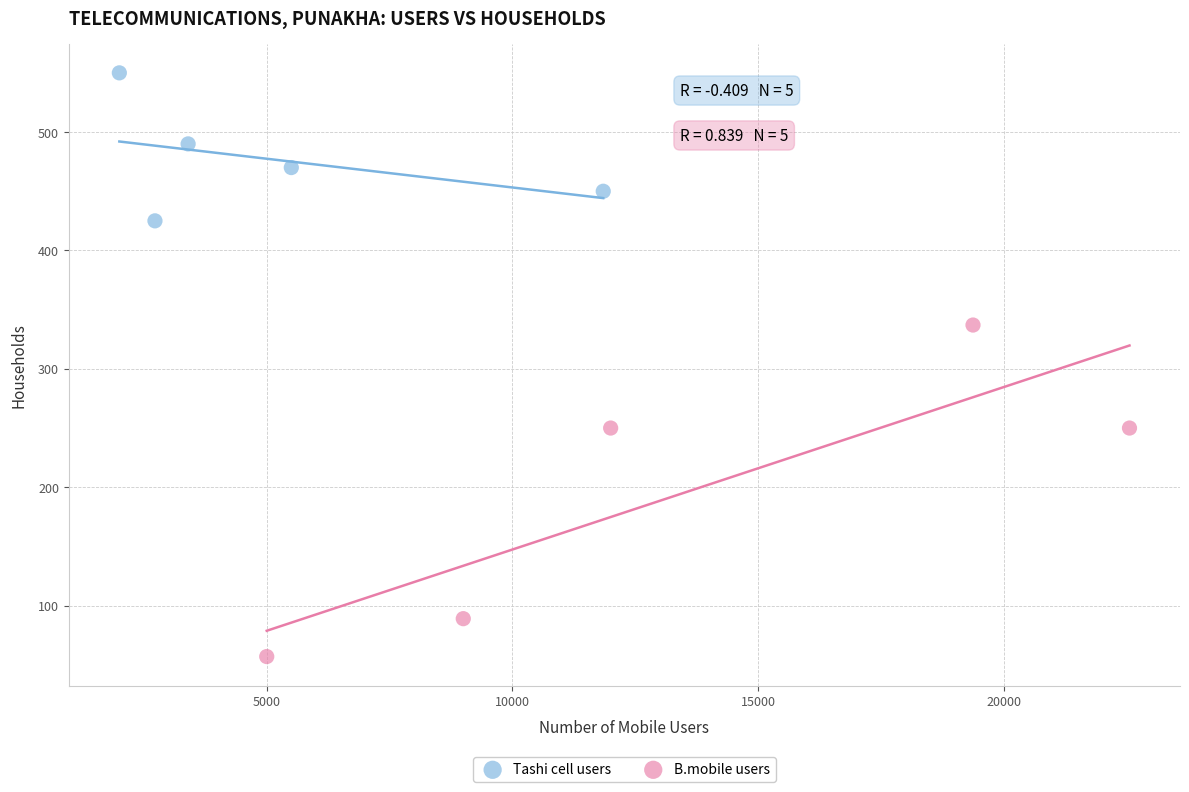

Which series contains the lowest Y value?

B.mobile users